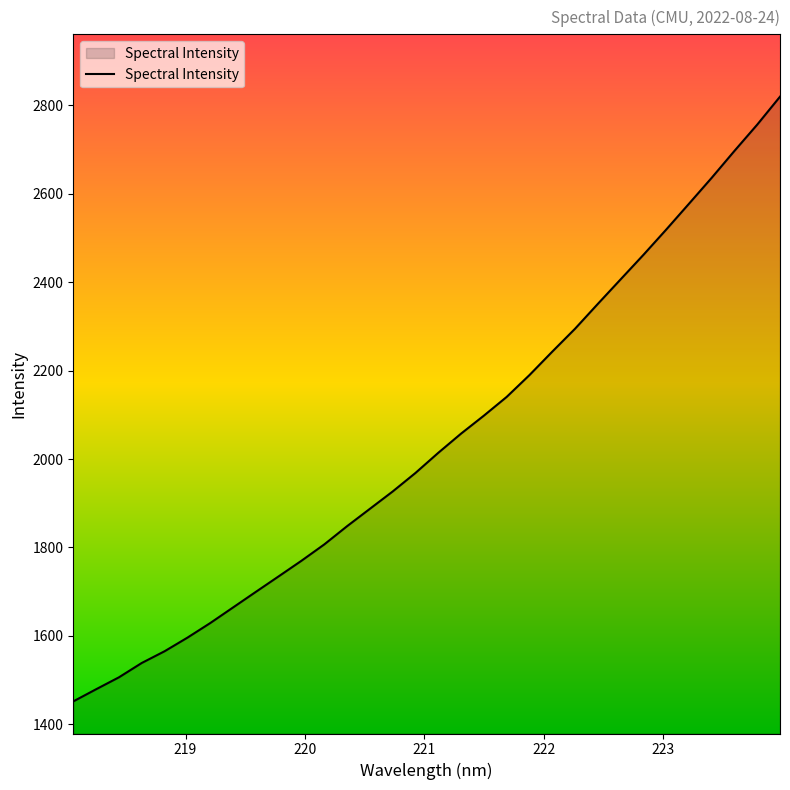

What is the average value?

2041.6